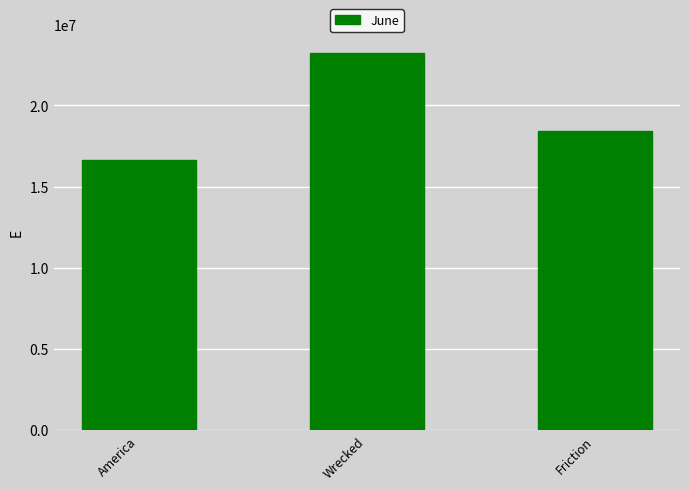

What is the difference between the maximum and second lowest values?

4754409